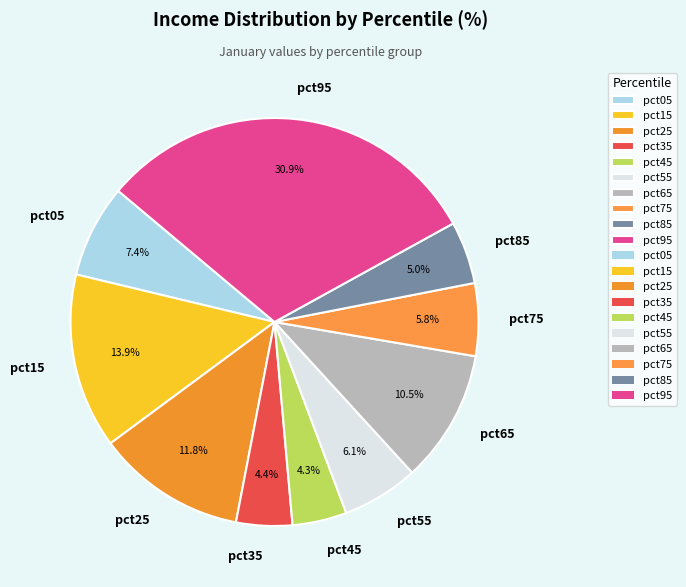

To the nearest percent, what percentage of the pie is pct95?

31%